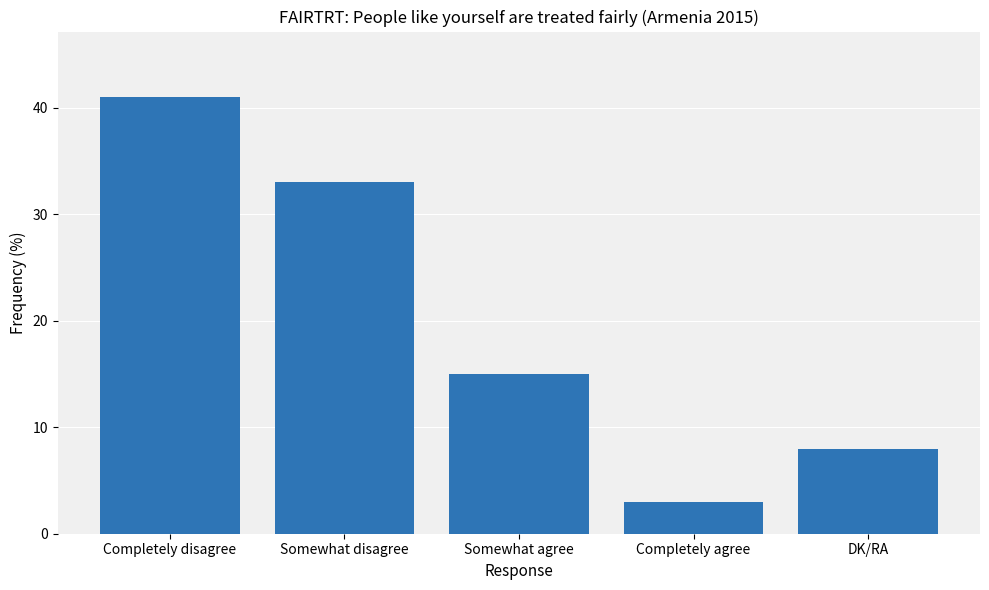

What is the difference between the values at Somewhat agree and Completely agree?

12